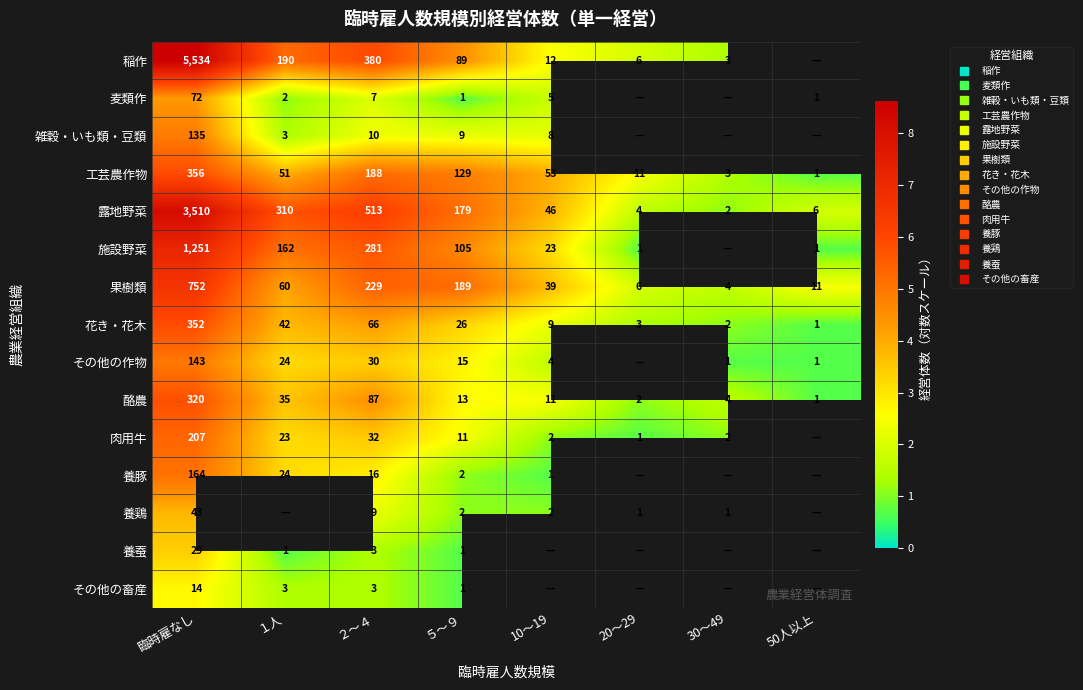

The value of 酪農 at ２～４ is 1.3. True or false?

False